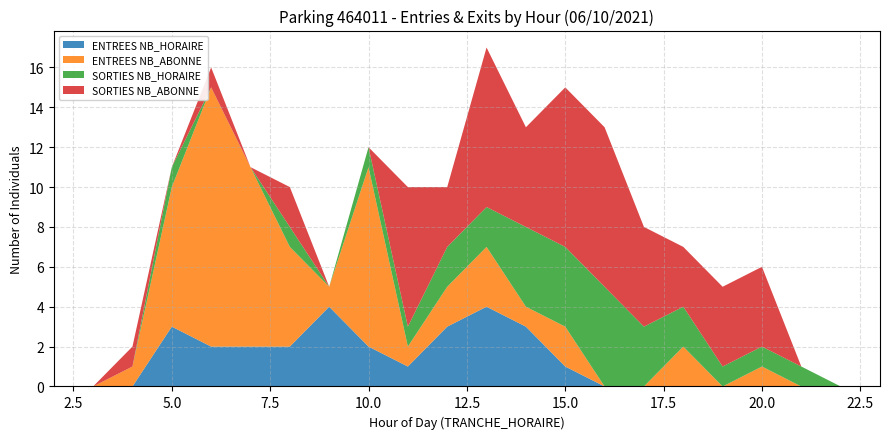

Reading left to right, extract all data points from this chart.

ENTREES NB_HORAIRE: 0	0	0	3	2	2	2	4	2	1	3	4	3	1	0	0	0	0	0	0	0	0	0	0
ENTREES NB_ABONNE: 0	0	1	7	13	9	5	1	9	1	2	3	1	2	0	0	2	0	1	0	0	0	0	0
SORTIES NB_HORAIRE: 0	0	0	1	0	0	1	0	1	1	2	2	4	4	5	3	2	1	1	1	0	0	0	0
SORTIES NB_ABONNE: 0	0	1	0	1	0	2	0	0	7	3	8	5	8	8	5	3	4	4	0	0	0	0	0